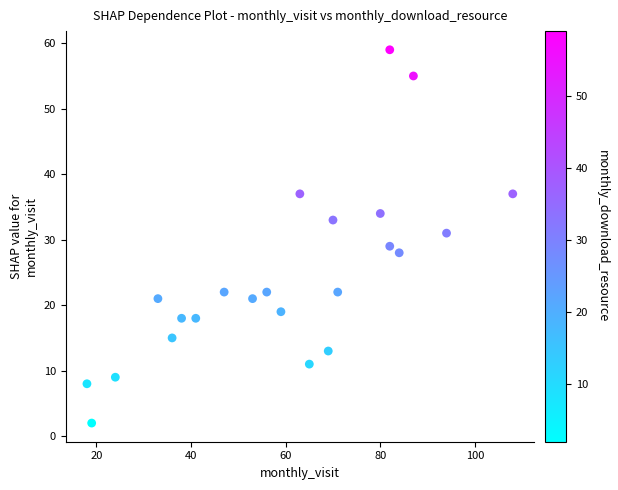

What is the range of Y values (max minus min)?

57